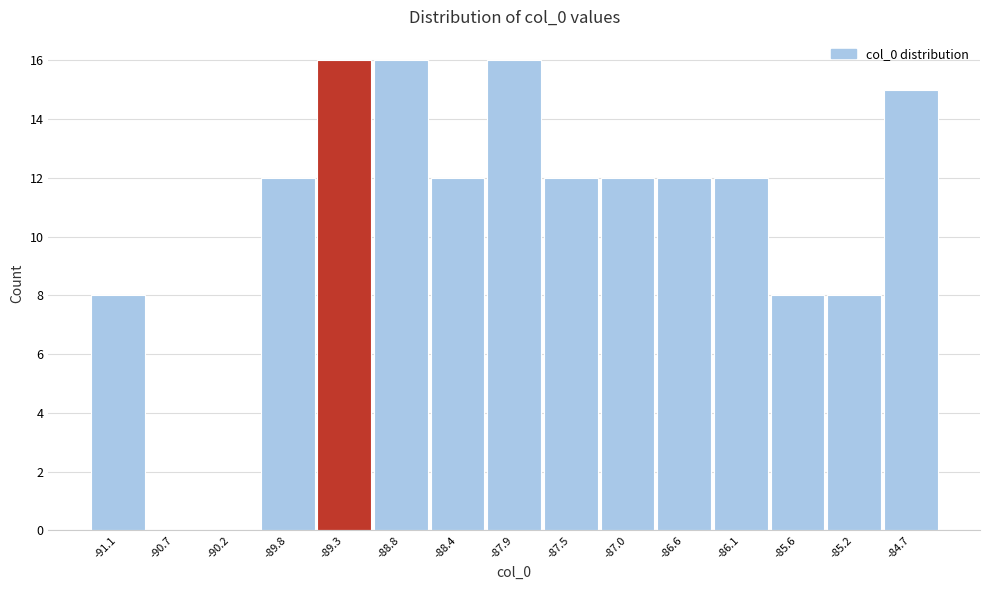

Reading left to right, extract all data points from this chart.

-91.1=8	-90.7=0	-90.2=0	-89.8=12	-89.3=16	-88.8=16	-88.4=12	-87.9=16	-87.5=12	-87.0=12	-86.6=12	-86.1=12	-85.6=8	-85.2=8	-84.7=15